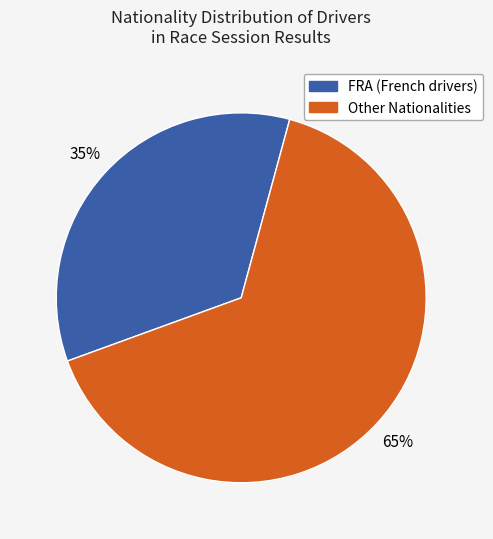

To the nearest percent, what is the difference between the largest and smallest slice percentages?

30%